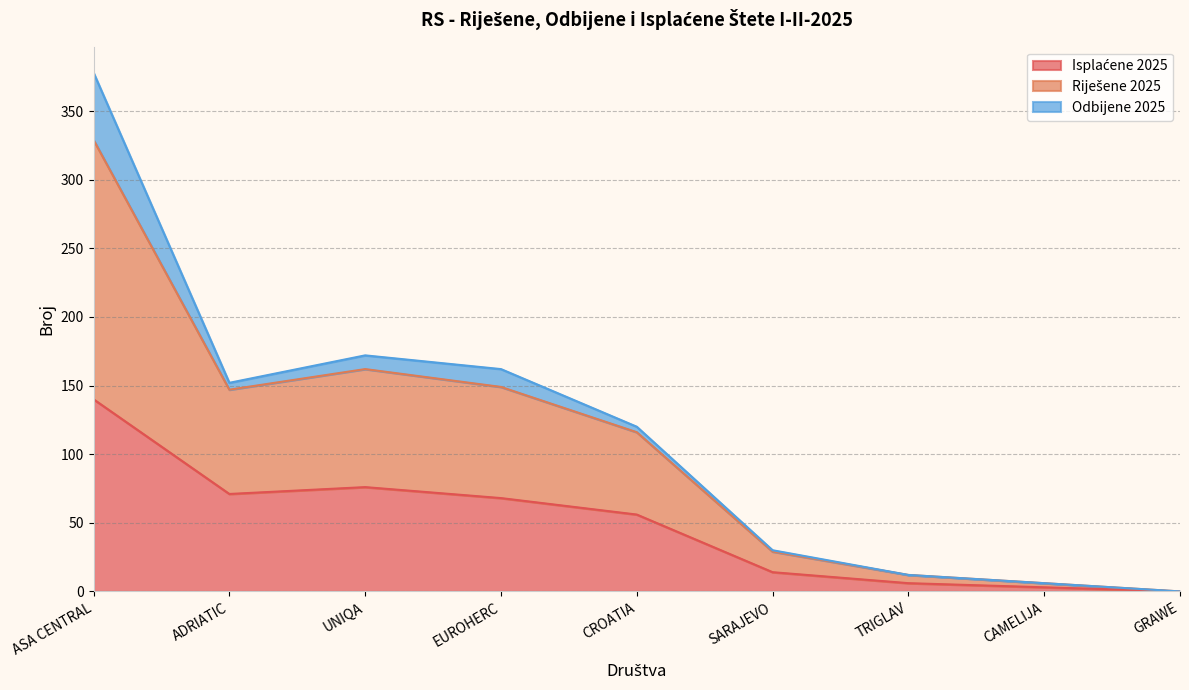

True or false: Isplaćene 2025 and Riješene 2025 intersect in this chart.

False